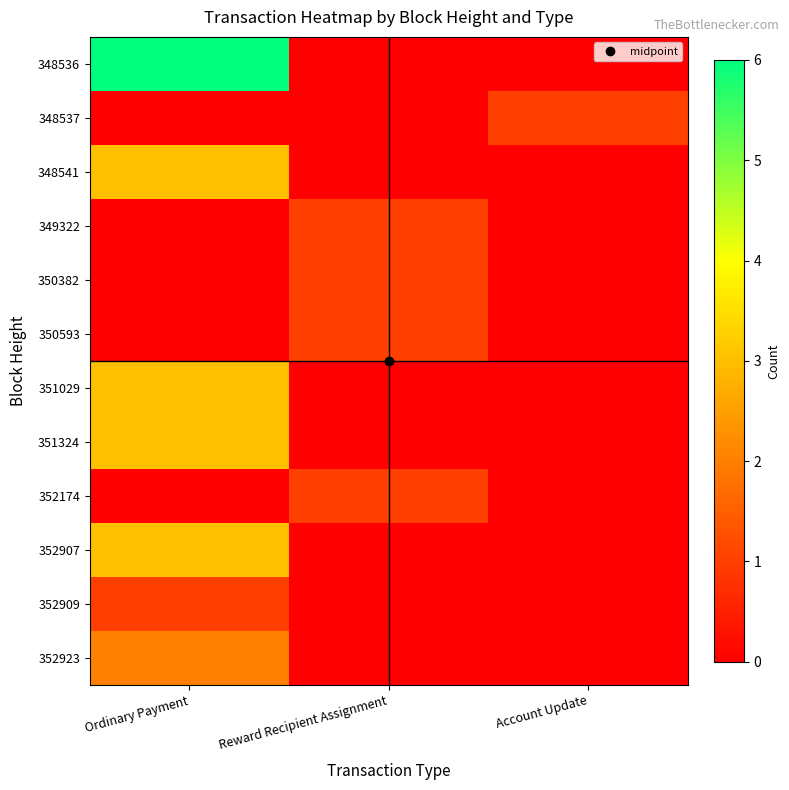

What is the spread (max minus min) of values at Ordinary Payment?

6